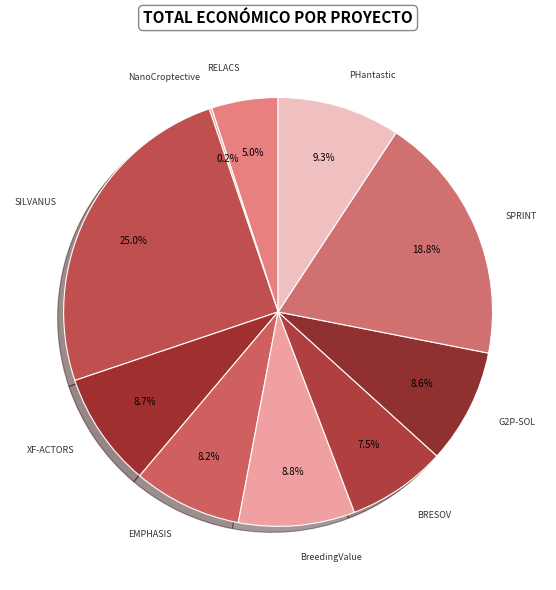

Count the number of slices in the pie.

10